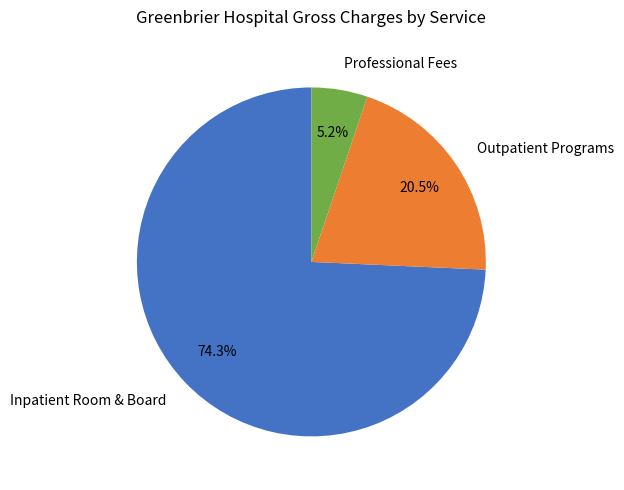

Between Inpatient Room & Board and Outpatient Programs, which is larger?

Inpatient Room & Board